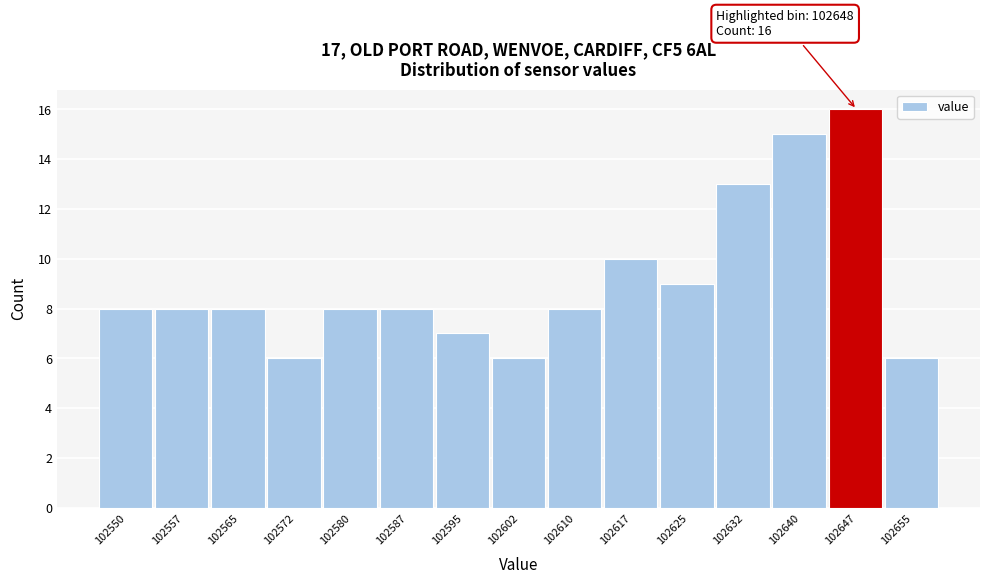

Reading left to right, list all the values displayed in this chart.

8	8	8	6	8	8	7	6	8	10	9	13	15	16	6